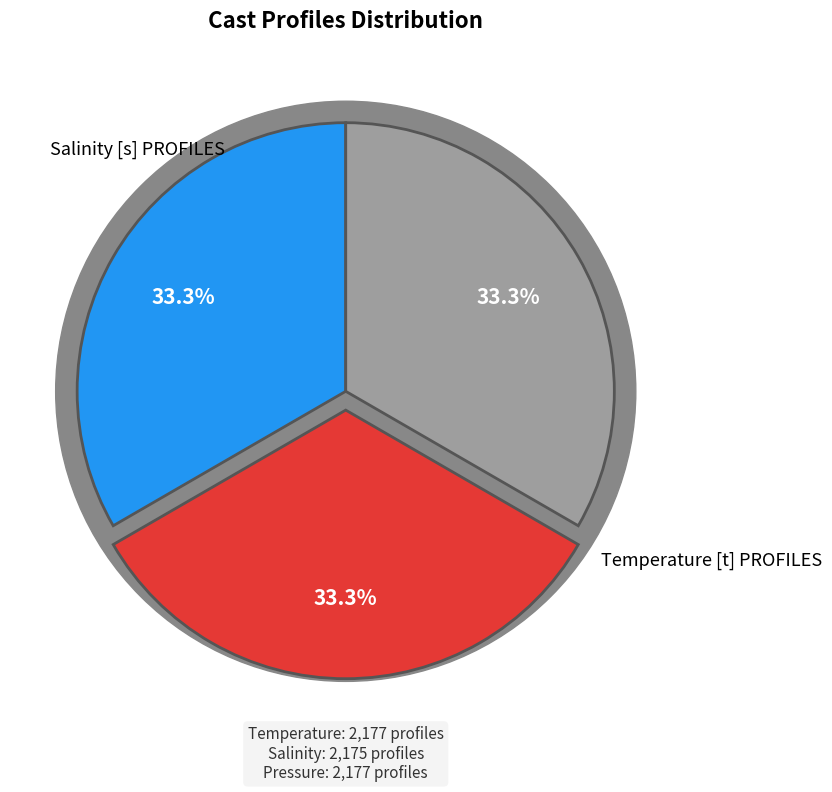

What is the largest slice in the pie chart?

Temperature [t] PROFILES